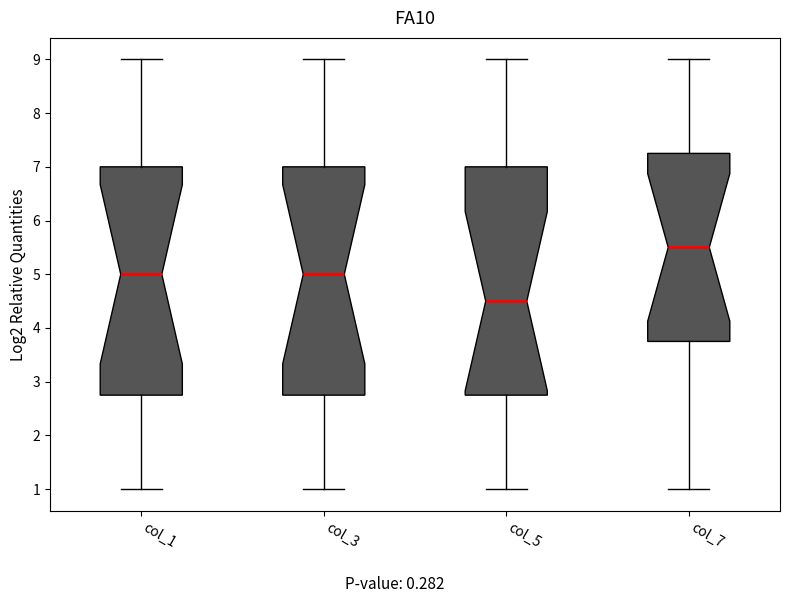

Reading left to right, transcribe this box plot: for each box, give where its median line is, the range the box spans, and where its two whiskers end, as read against the y-axis. The values are not printed on the chart, so give them approximately, as read against the axis.

col_1: median 5.0, box 2.8 to 7.0, whiskers 1.0 to 9.0
col_3: median 5.0, box 2.8 to 7.0, whiskers 1.0 to 9.0
col_5: median 4.5, box 2.8 to 7.0, whiskers 1.0 to 9.0
col_7: median 5.5, box 3.8 to 7.3, whiskers 1.0 to 9.0